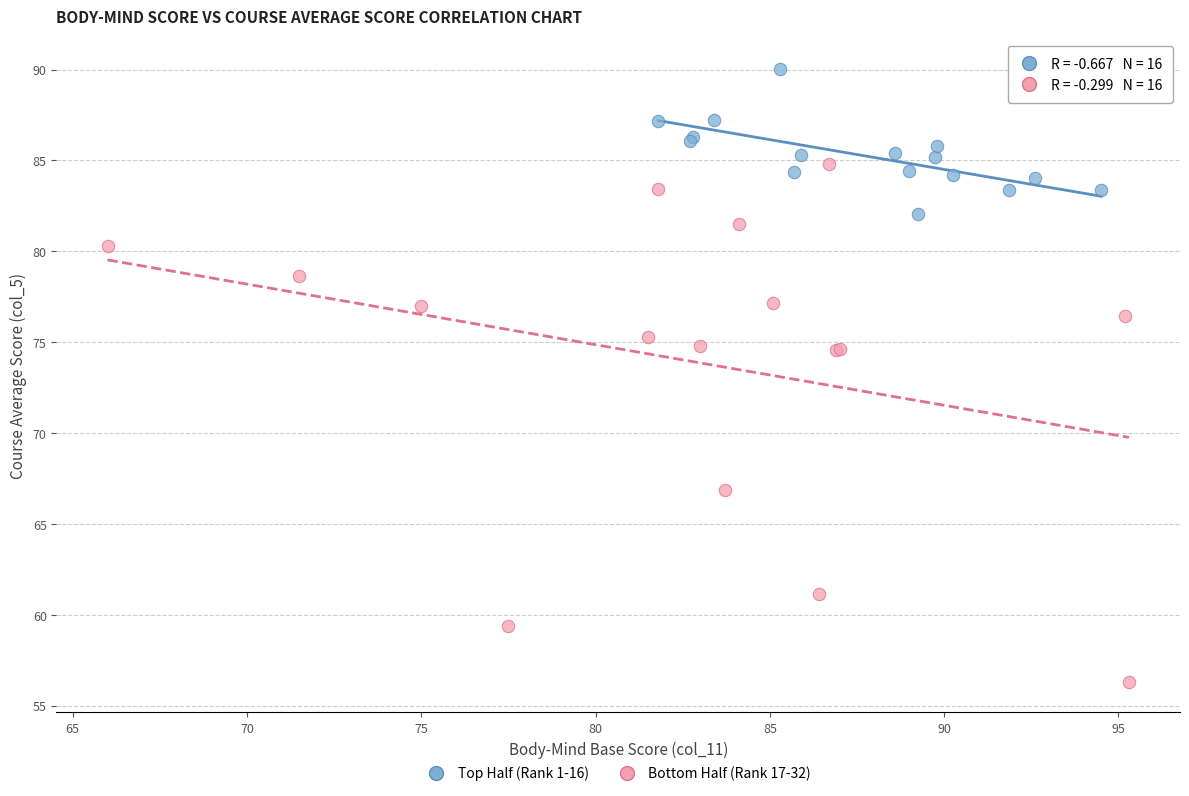

Which series has the widest spread of Y values?

Bottom Half (Rank 17-32)